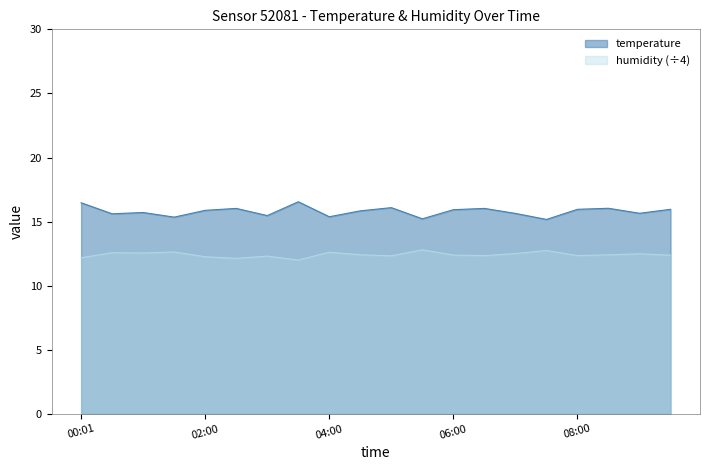

What are all the series names shown in the legend?

temperature, humidity (÷4)